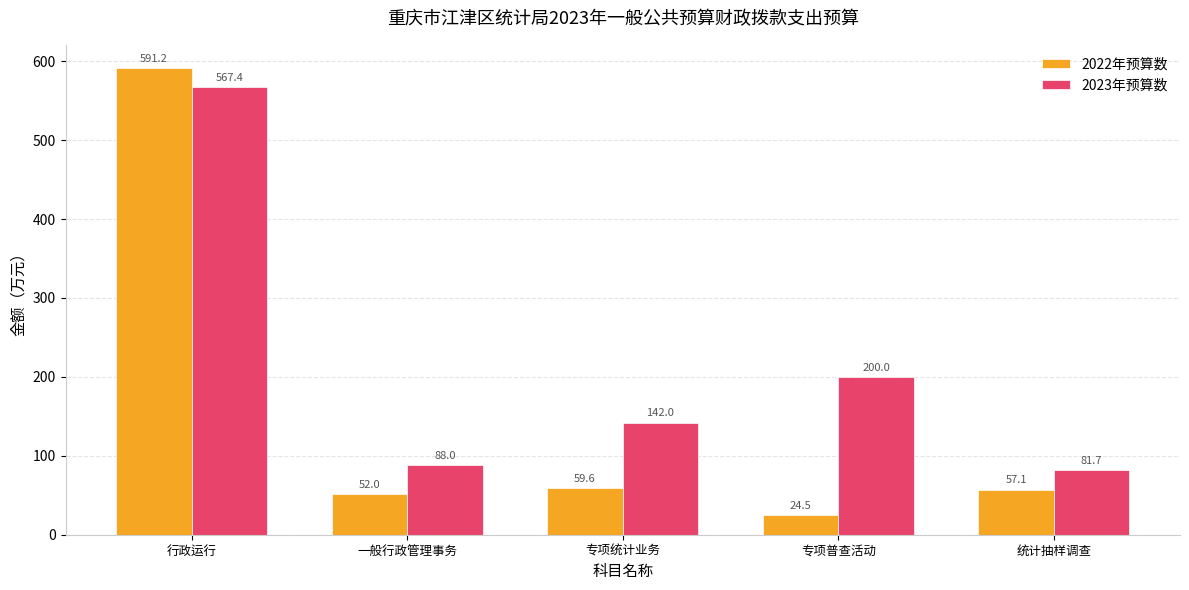

Between 行政运行 and 统计抽样调查, which series saw the biggest shift?

2022年预算数